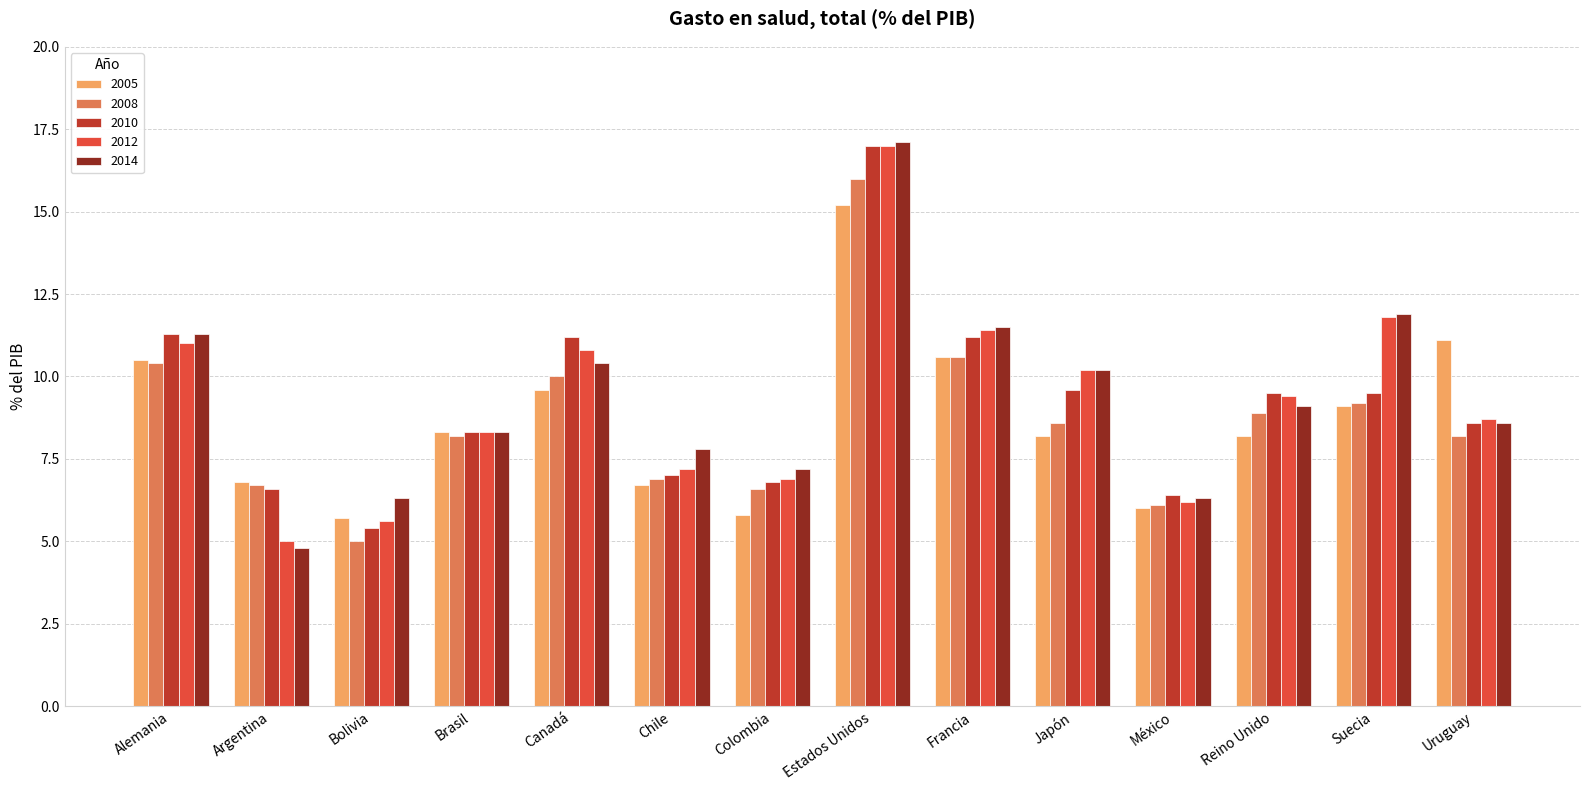

What is the minimum value for 2012?

5.0